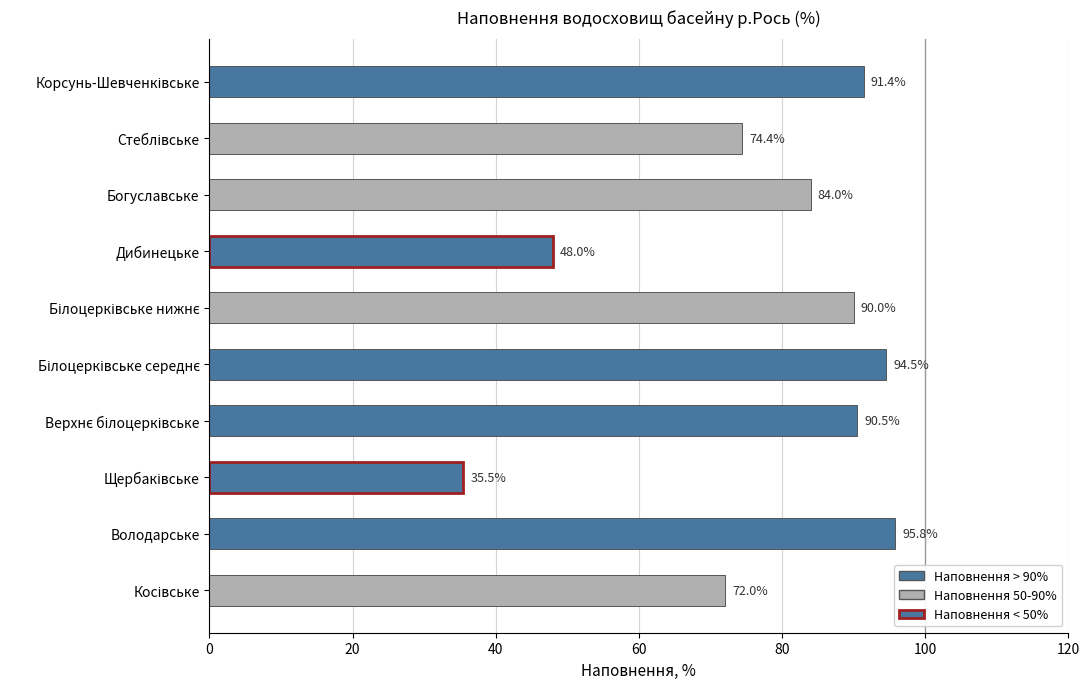

What is the approximate value at Володарське?

95.8